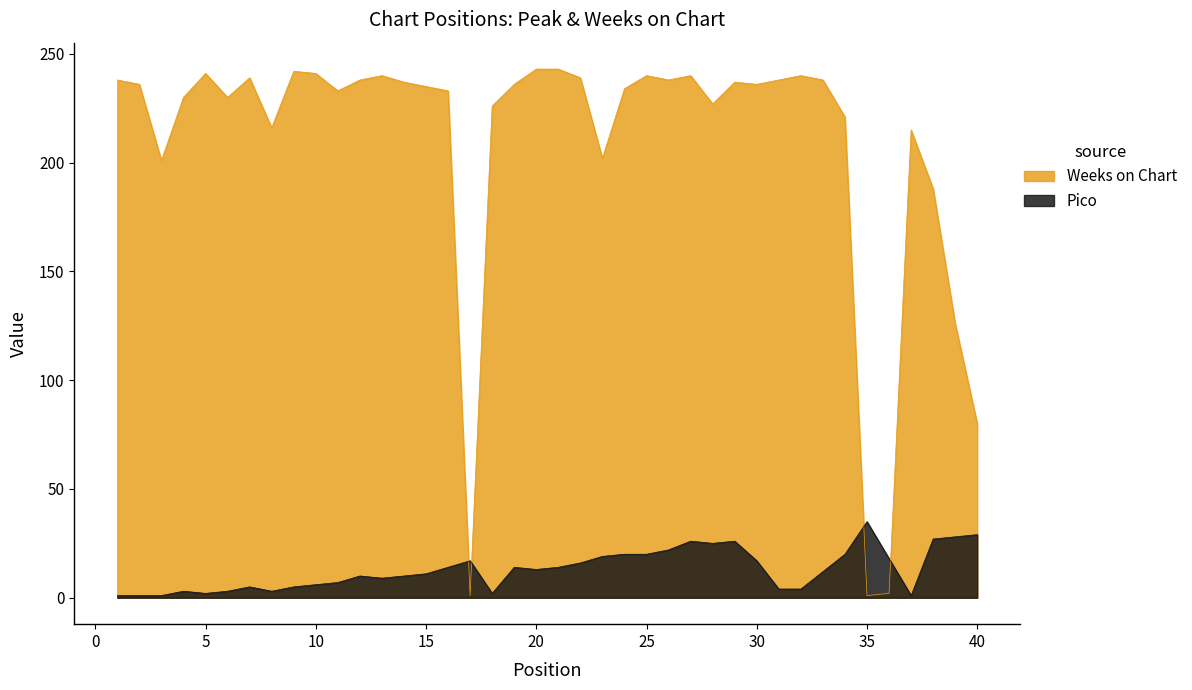

What is the total value across all series at 36?

20